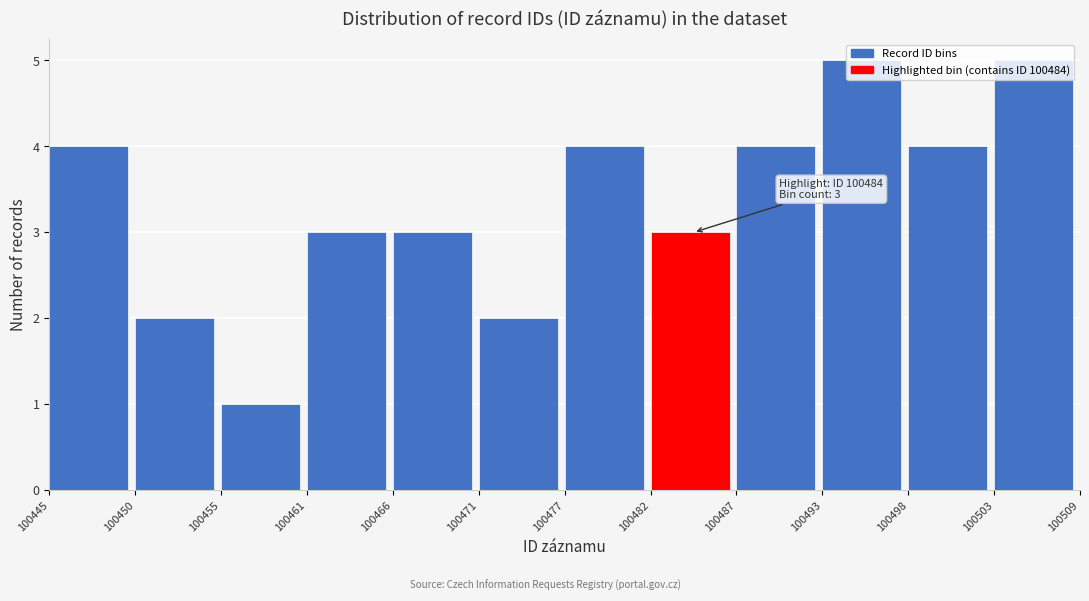

What is the sum of the values at 100493 and 100461?

8